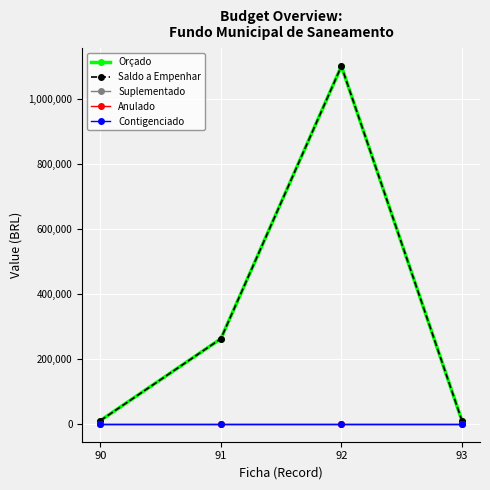

What are all the series names shown in the legend?

Orçado, Saldo a Empenhar, Suplementado, Anulado, Contigenciado